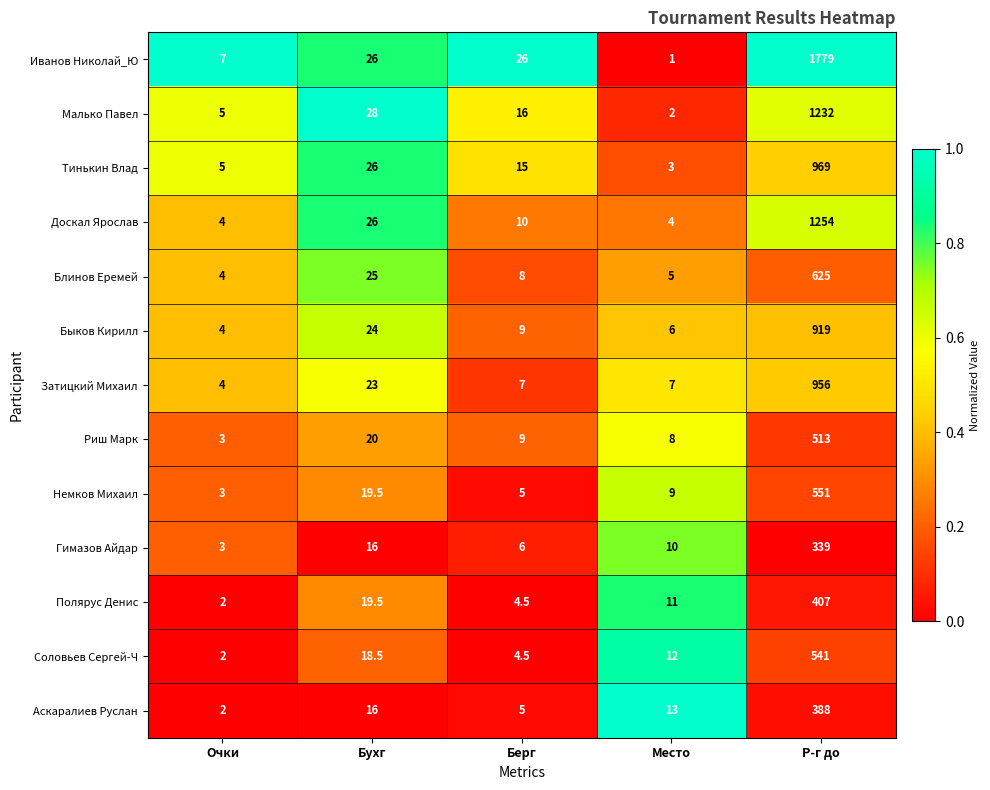

Which category has the highest value across all series?

Р-г до